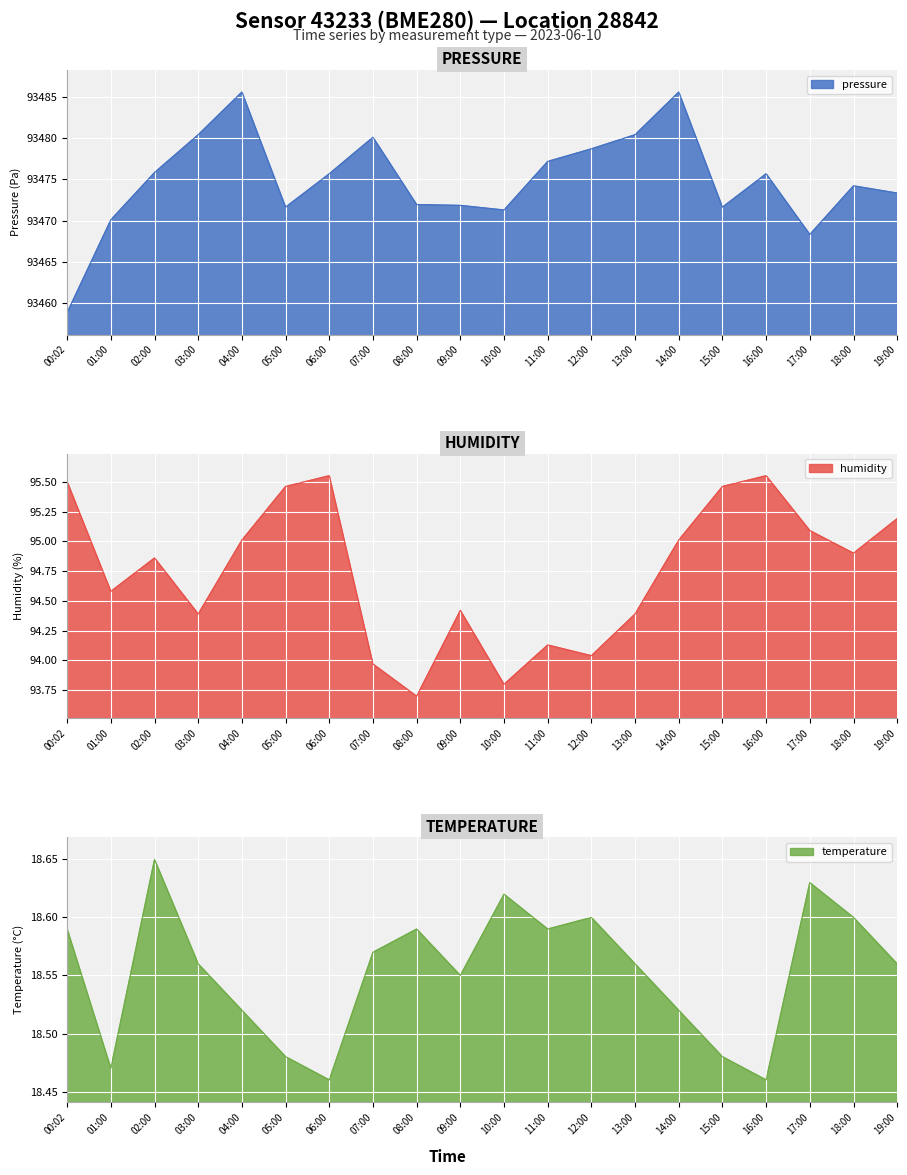

The pressure series shows 32732.3 at 08:00. True or false?

False